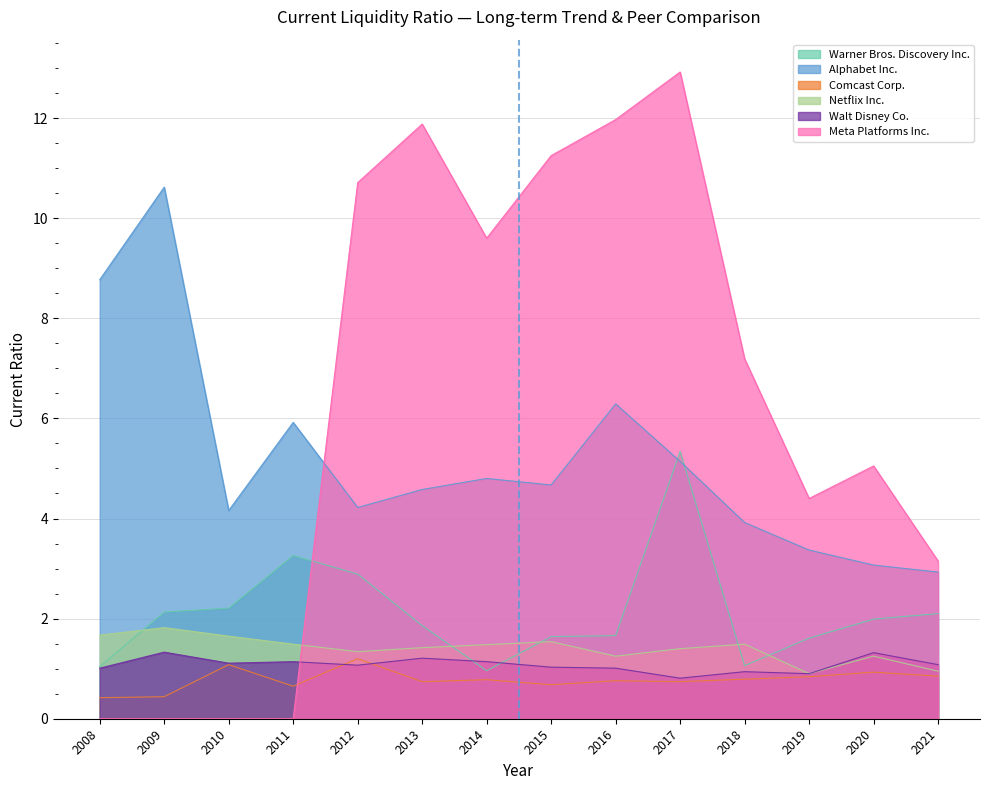

What is the total value across all series at 2012?

21.4